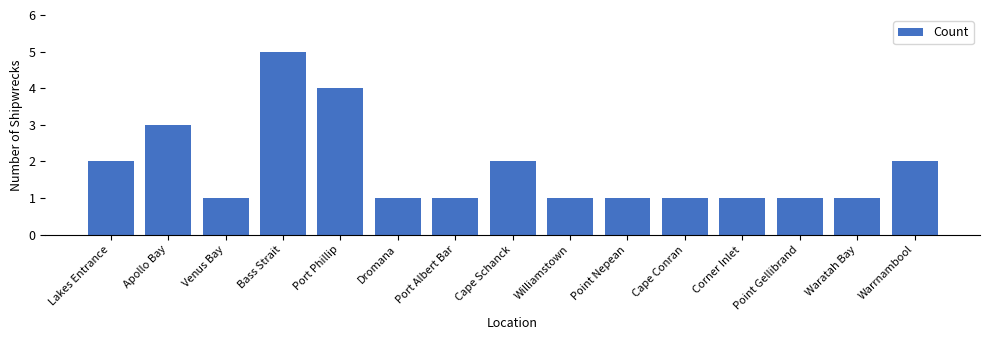

Approximately how many times larger is the value at Warrnambool compared to Point Gellibrand?

2.0